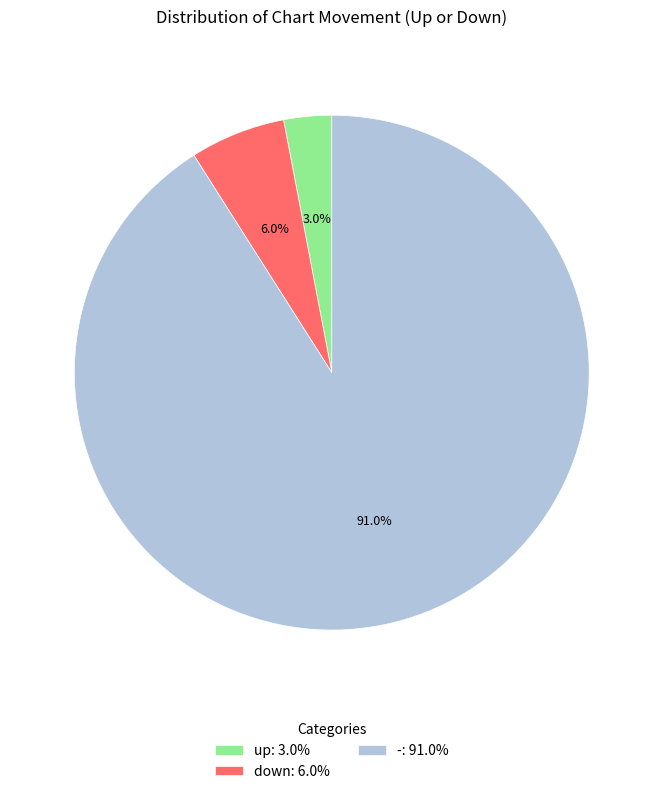

How many segments does this pie chart have?

3